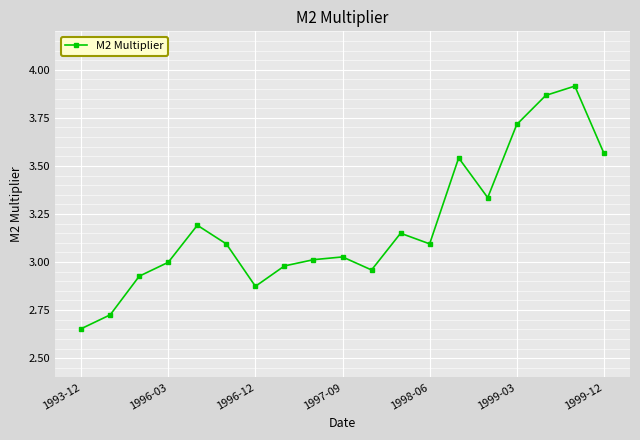

What is the difference between the second highest and minimum values?

1.2